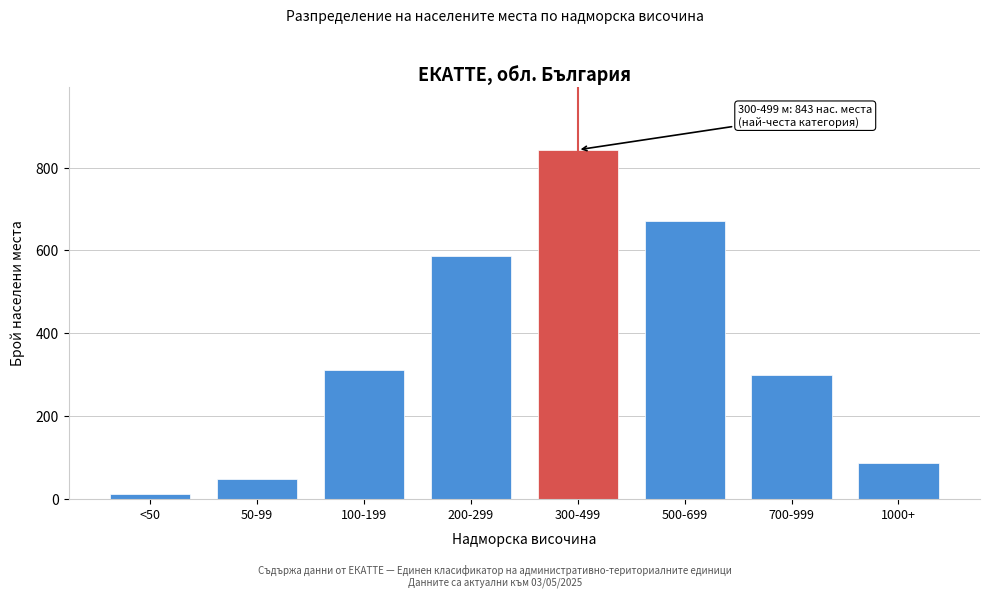

Reading left to right, transcribe all the data shown in this chart.

12	48	312	587	843	672	298	87